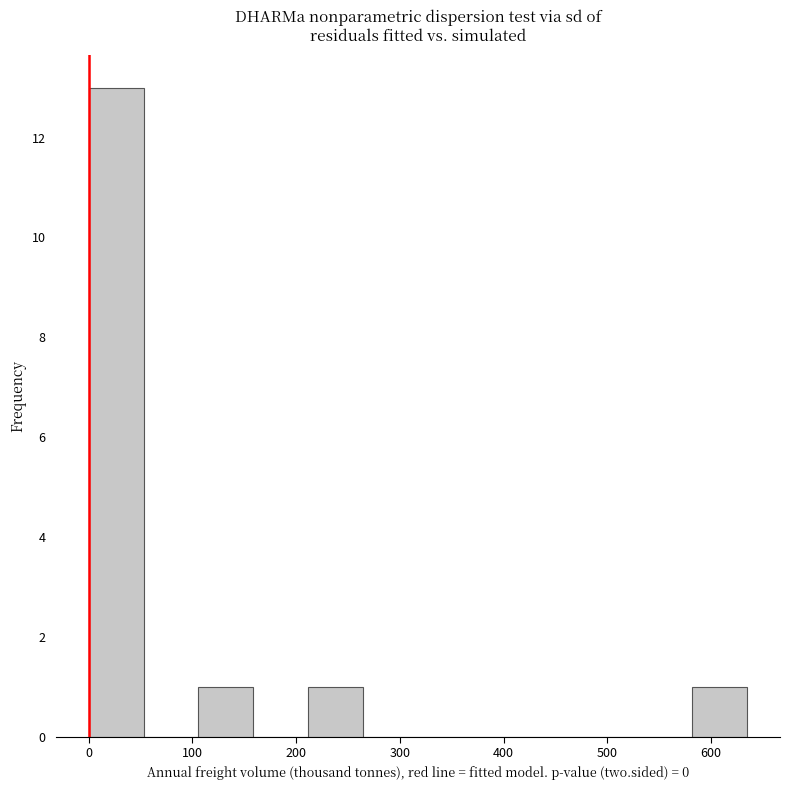

What is the height of the bar covering 580 to 630 on the x-axis? Neither the bar edges nor the heights are printed on the chart, so give them approximately, as read against the axes.

1